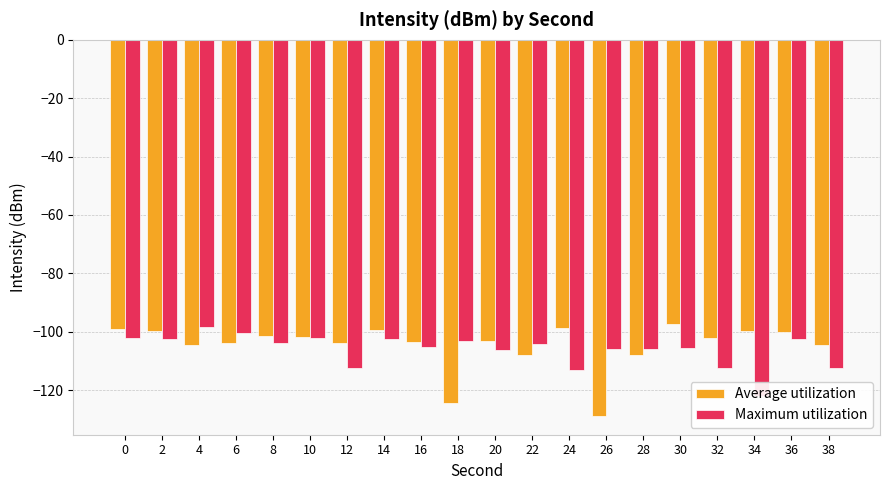

What is the total value across all series at 32?

-214.7